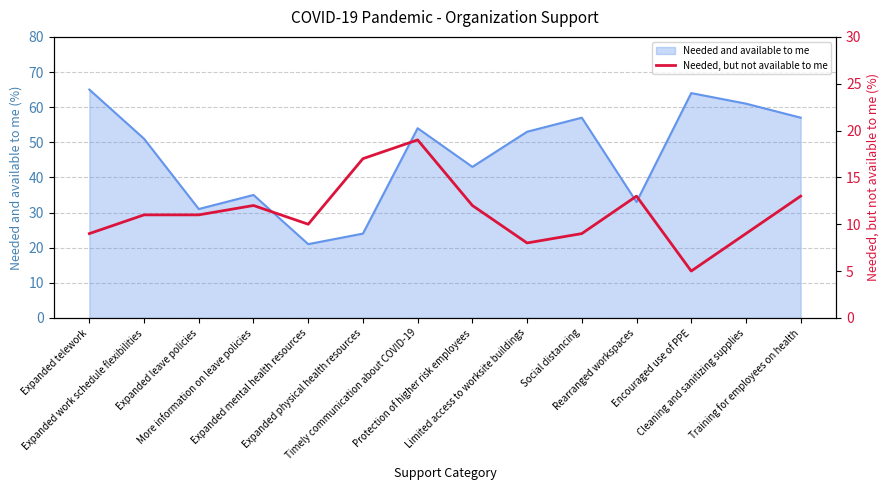

What is the minimum value for Needed and available to me?

21